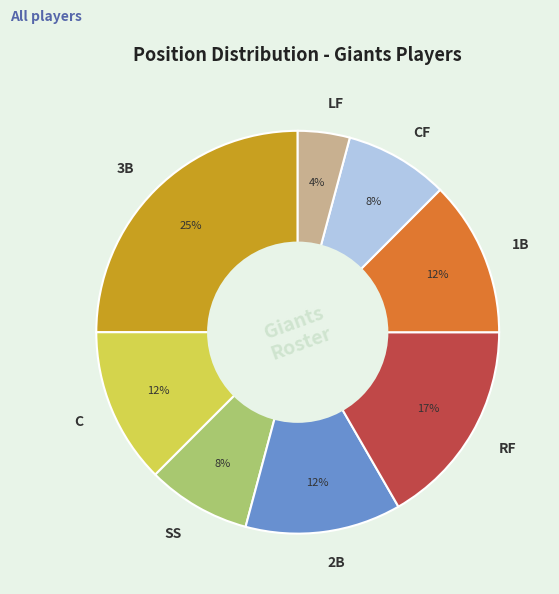

Is the sum of 2B and 1B greater than half?

No